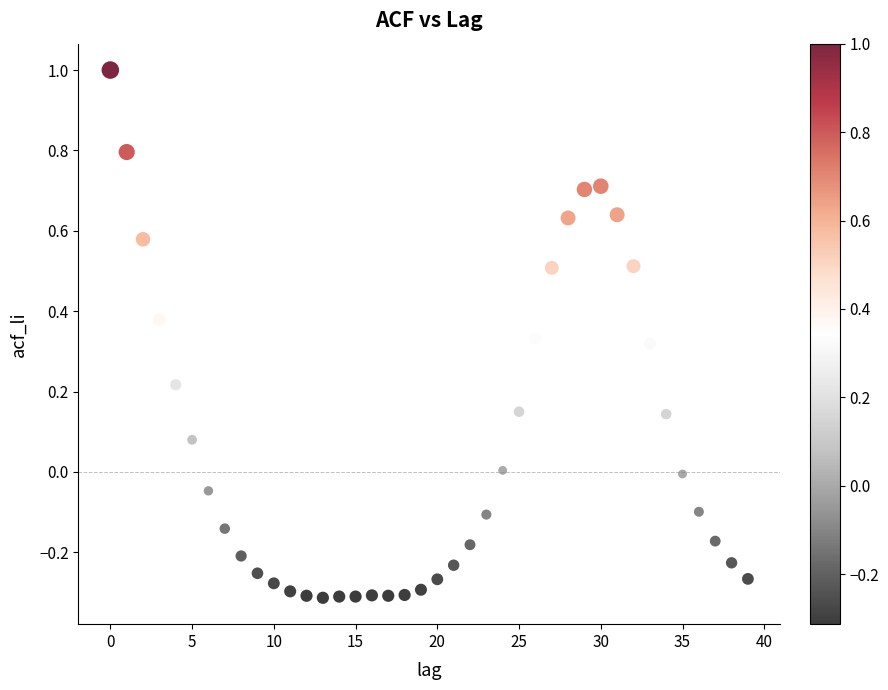

What is the range of Y values (max minus min)?

1.3